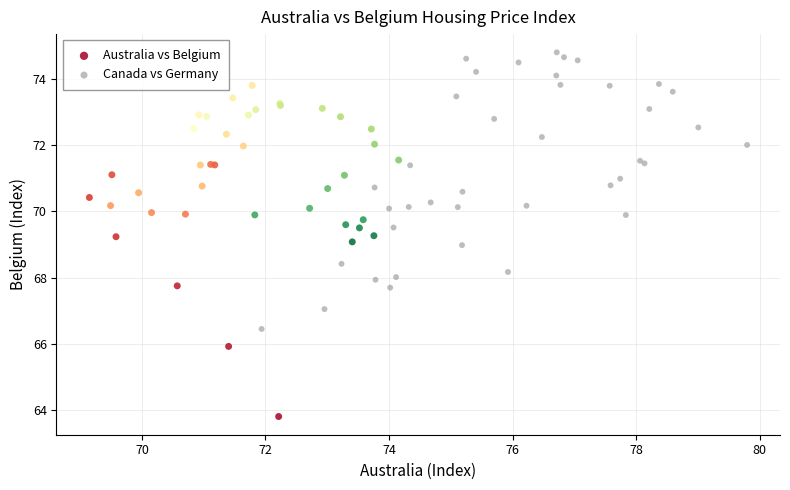

Which series has the largest Y range (max minus min)?

Australia vs Belgium